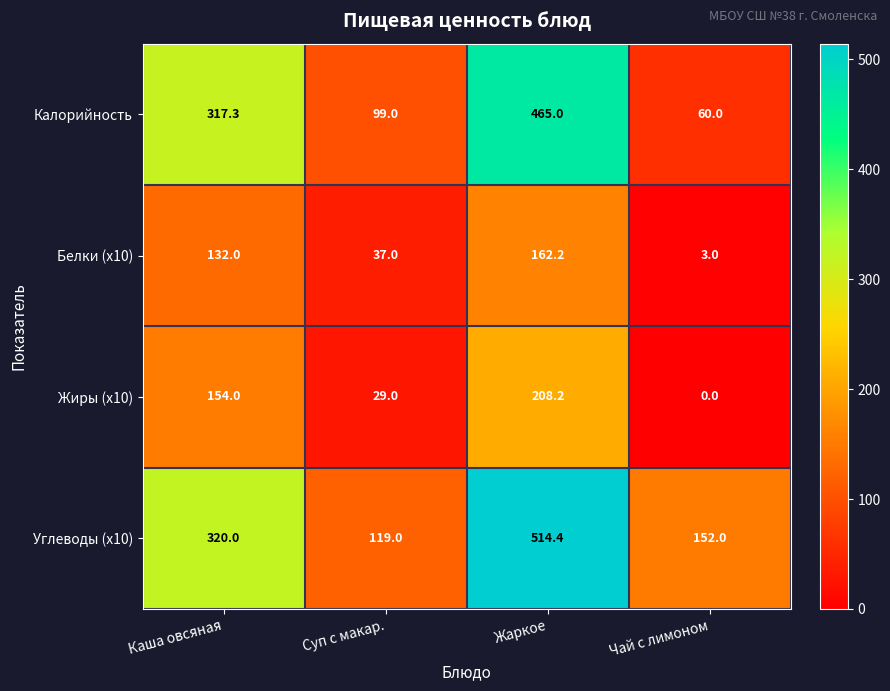

At how many categories does at least one series exceed 341?

1